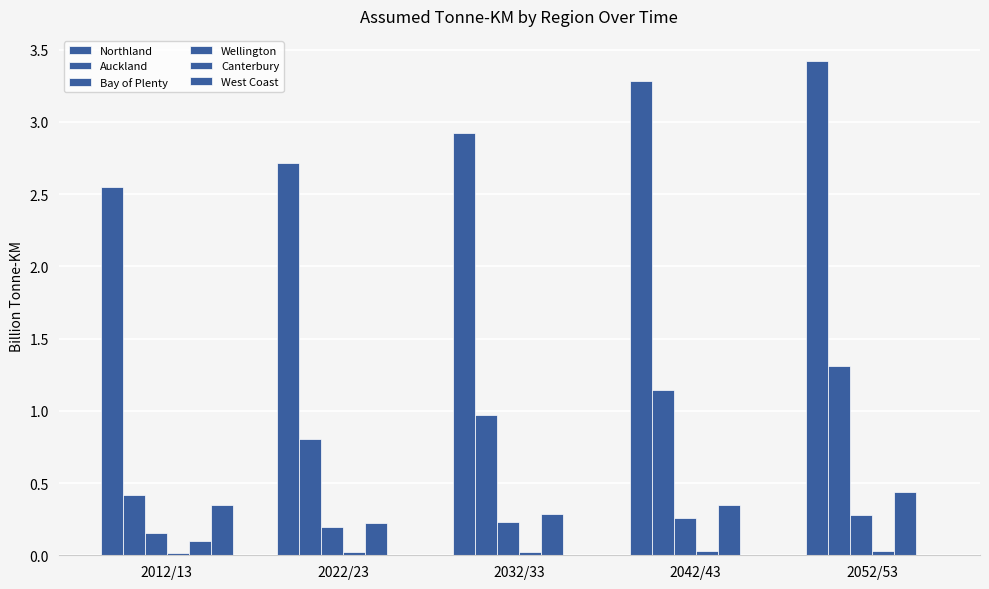

Does the chart contain stacked bars?

No